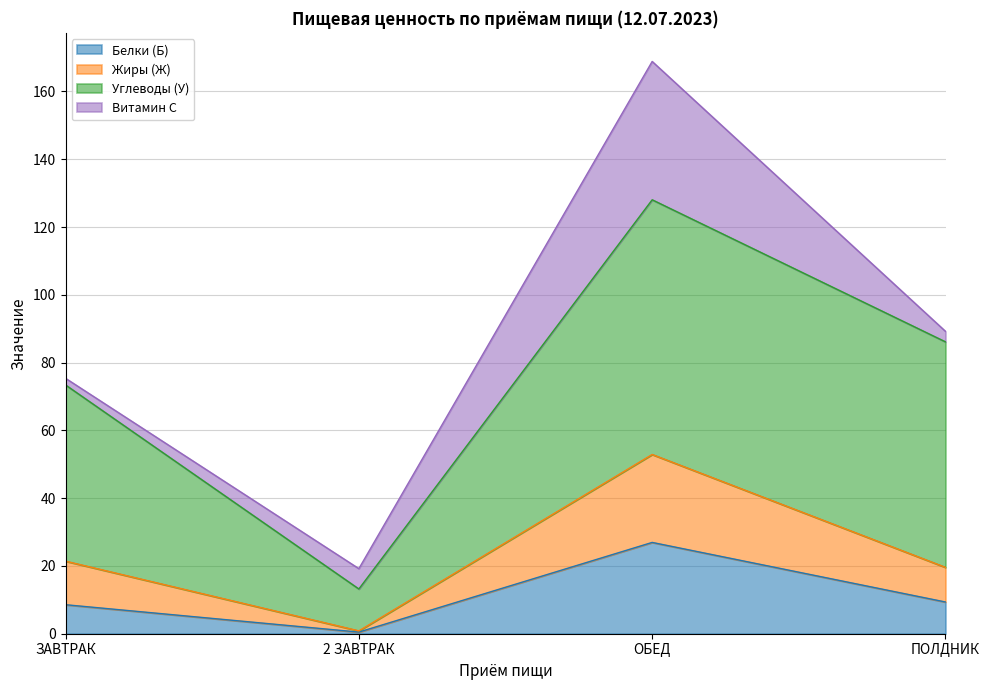

What is the difference between the maximum and minimum values in the Белки (Б) series?

26.5